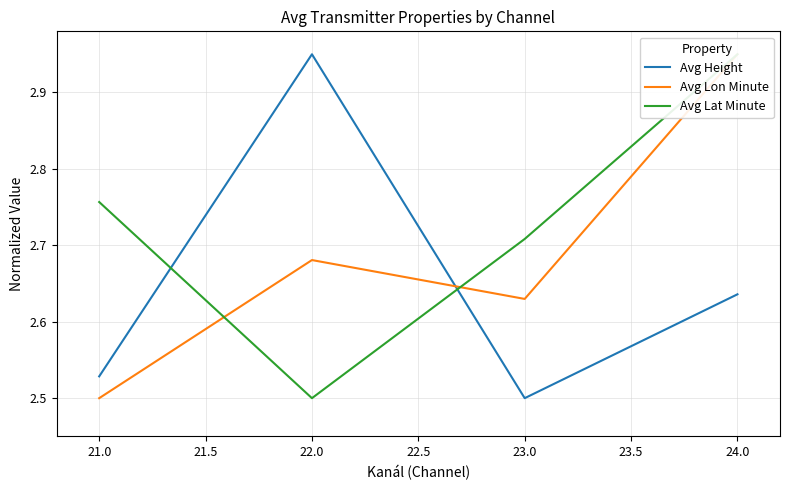

True or false: Avg Height has more than 2 interior local peaks.

False